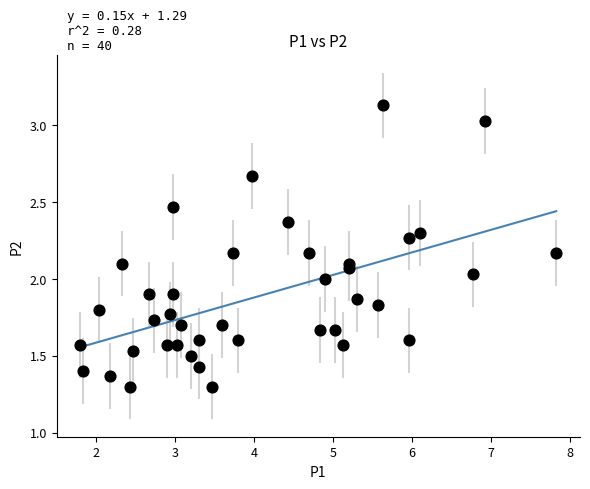

What is the range of X values (max minus min)?

6.0